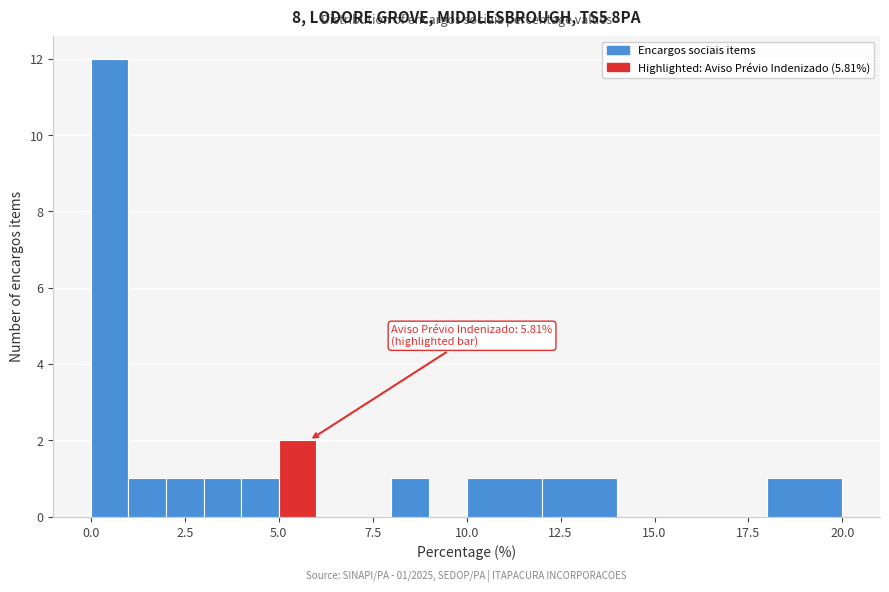

Around what value on the x-axis is the tallest bar? Give the approximate position of its centre, as read against the axis.

0.5